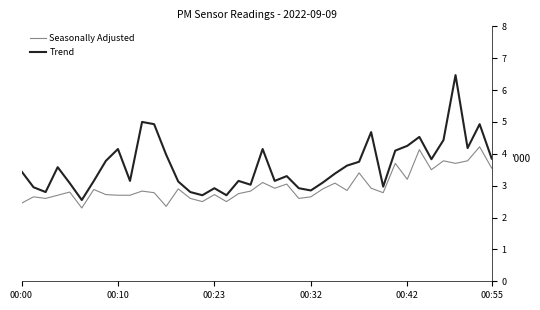

Rank the series by their maximum value, from lowest to highest.

Seasonally Adjusted, Trend